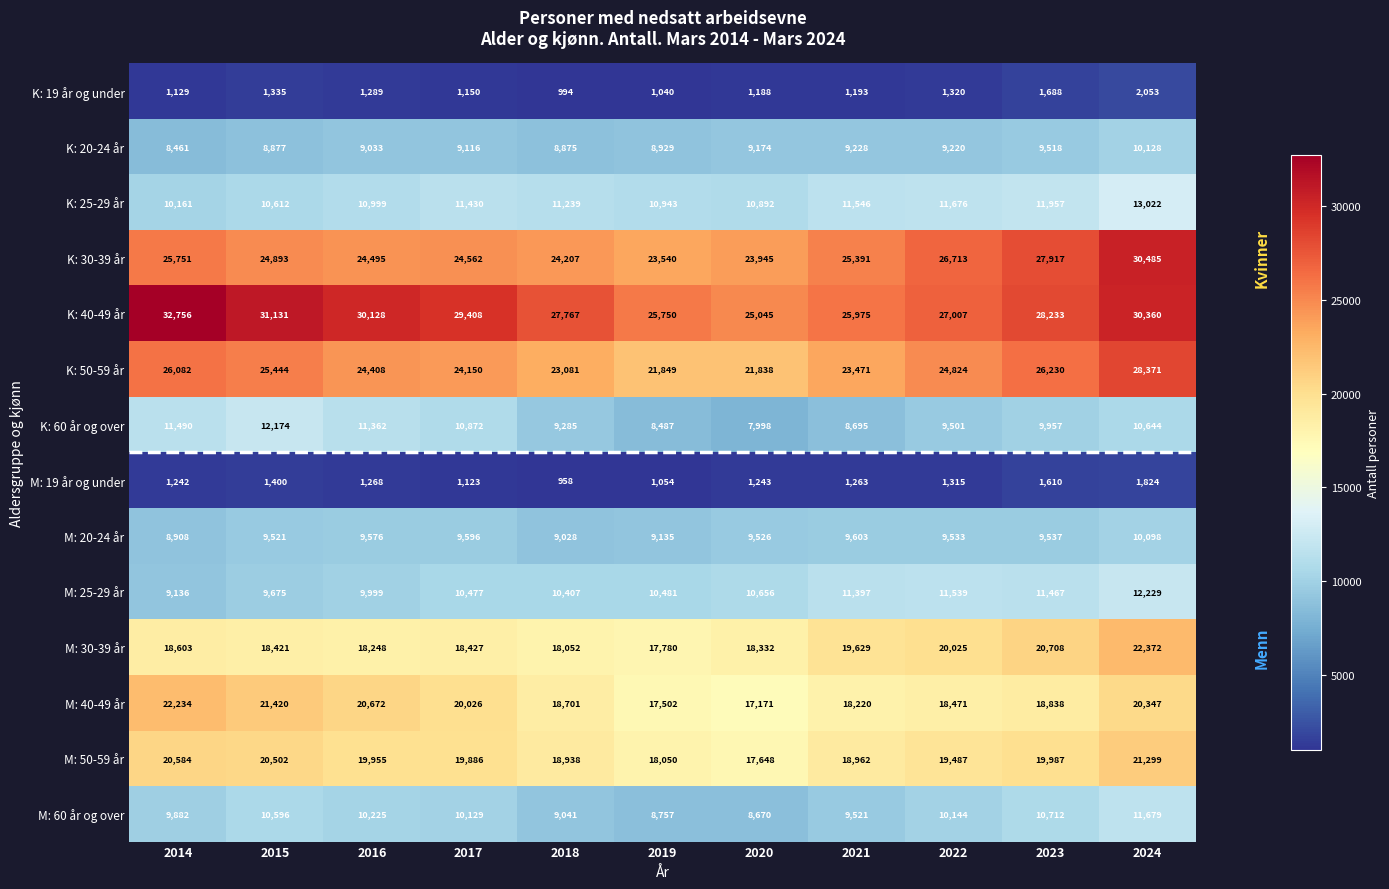

Read the K: 50-59 år value at 2020.

21838